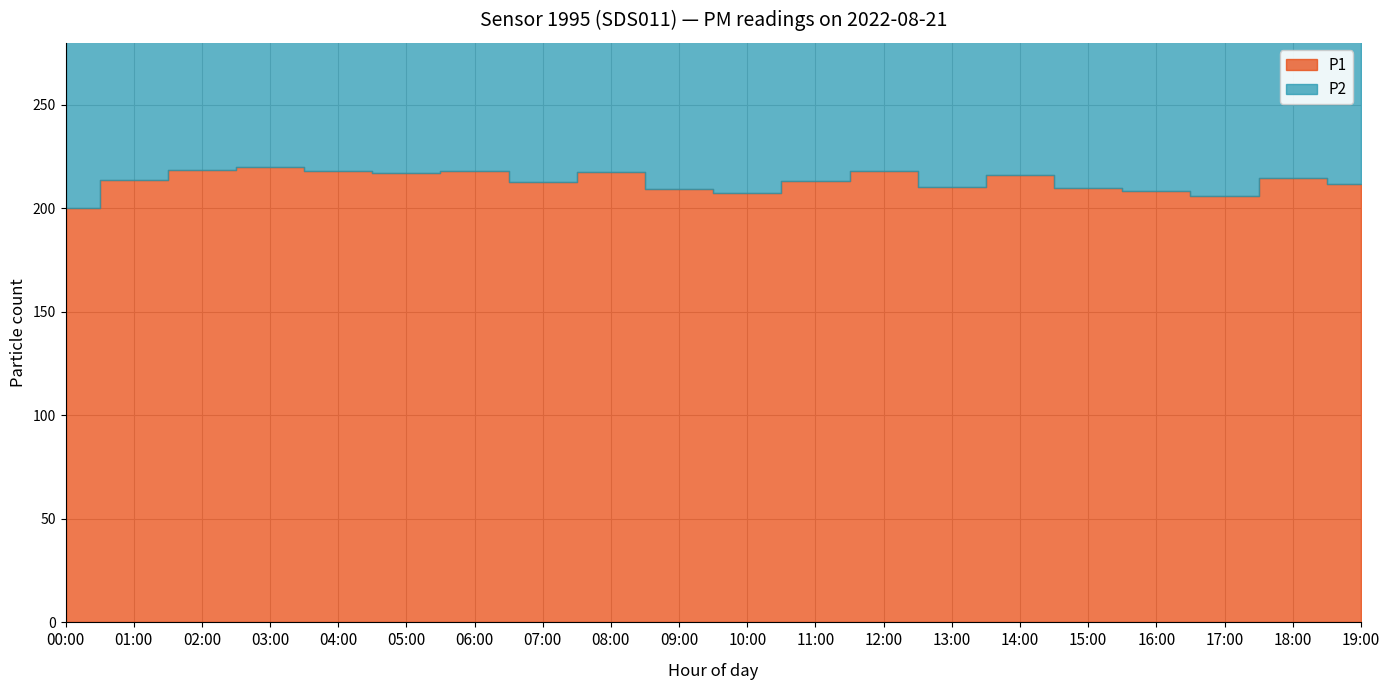

Reading left to right, extract all data points from this chart.

P1: 00:00=200.1	01:00=213.7	02:00=218.4	03:00=219.9	04:00=218.1	05:00=217.0	06:00=218.1	07:00=212.7	08:00=217.8	09:00=209.6	10:00=207.6	11:00=213.4	12:00=218.1	13:00=210.4	14:00=216.0	15:00=209.7	16:00=208.5	17:00=206.2	18:00=214.5	19:00=211.6
P2: 00:00=187.6	01:00=201.3	02:00=205.6	03:00=206.9	04:00=205.6	05:00=204.5	06:00=205.3	07:00=200.0	08:00=205.0	09:00=196.5	10:00=194.7	11:00=200.2	12:00=204.7	13:00=197.9	14:00=203.2	15:00=197.3	16:00=196.1	17:00=193.9	18:00=201.7	19:00=199.3